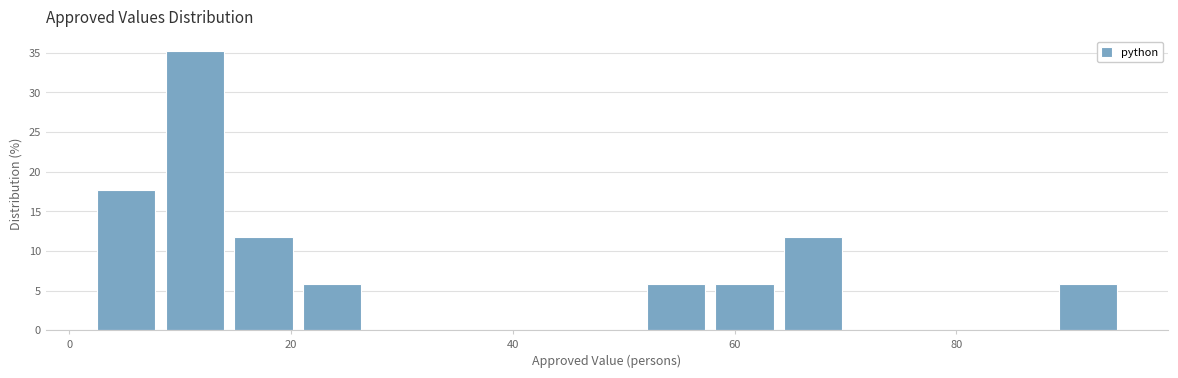

Around what value on the x-axis is the tallest bar? Give the approximate position of its centre, as read against the axis.

12